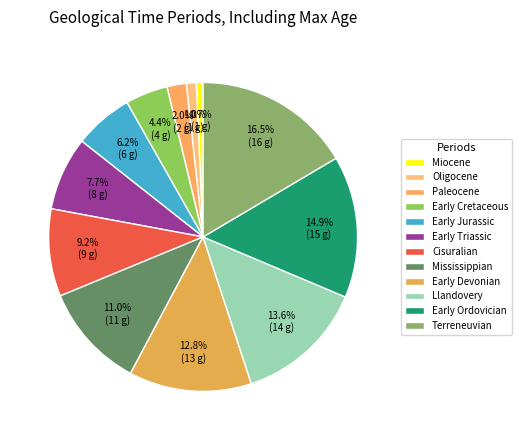

Do Early Triassic and Llandovery together represent more than half of the pie?

No